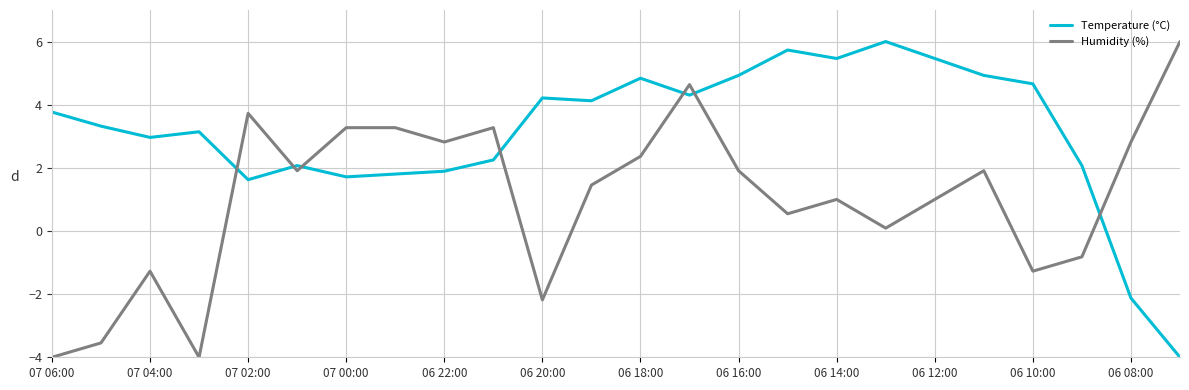

What is the difference between the maximum and minimum values in the Humidity (%) series?

10.0